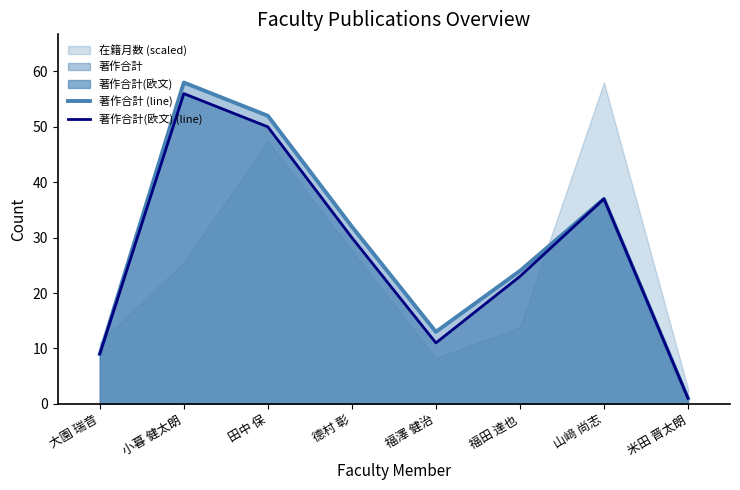

True or false: 著作合計 (line) has a value of 2 at 大園 瑞音.

False